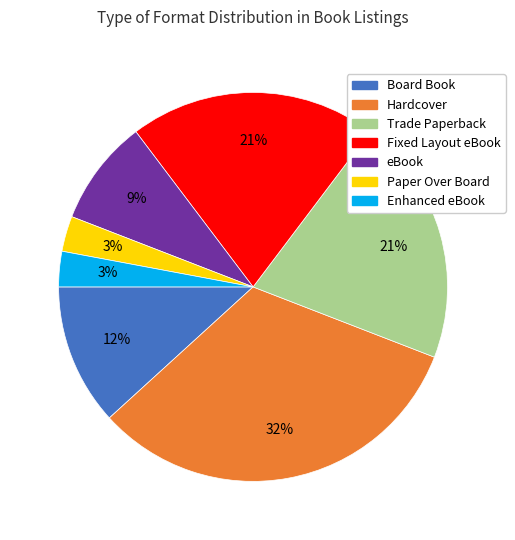

What is the largest slice in the pie chart?

Hardcover